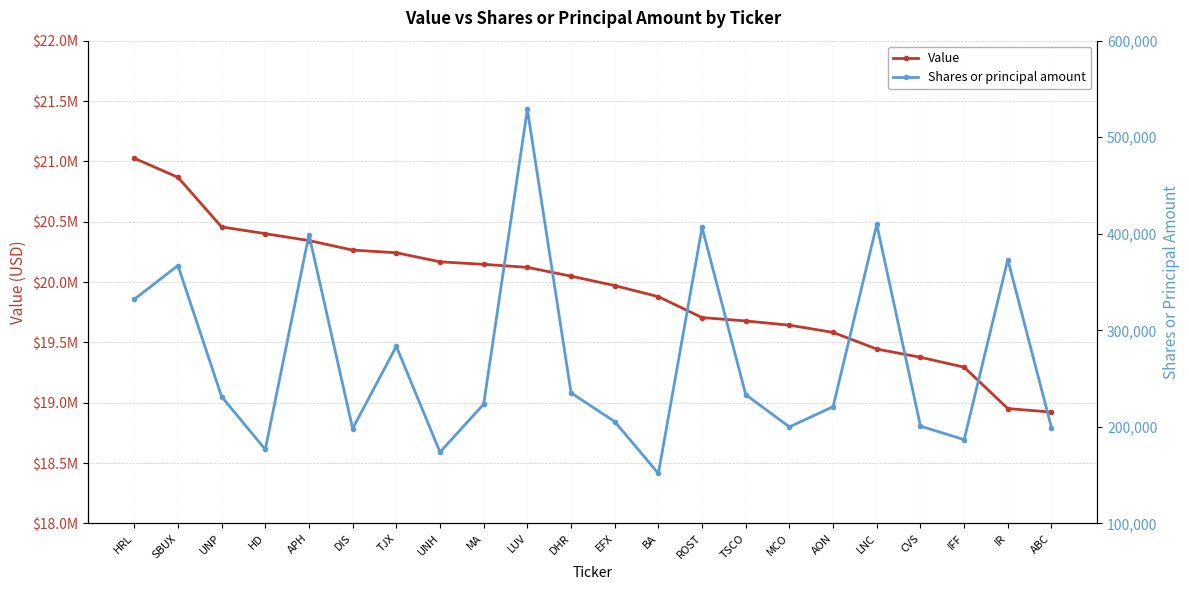

Reading left to right, transcribe all the data shown in this chart.

Value: 21026000	20868000	20457000	20401000	20344000	20265000	20243000	20168000	20147000	20122000	20049000	19971000	19879000	19706000	19678000	19643000	19583000	19445000	19377000	19295000	18952000	18923000
Shares or principal amount: 332119	367140	231384	176649	399217	198284	283469	173848	223558	528960	235295	205510	151805	406570	233368	200035	221000	409711	200837	186856	373297	199209